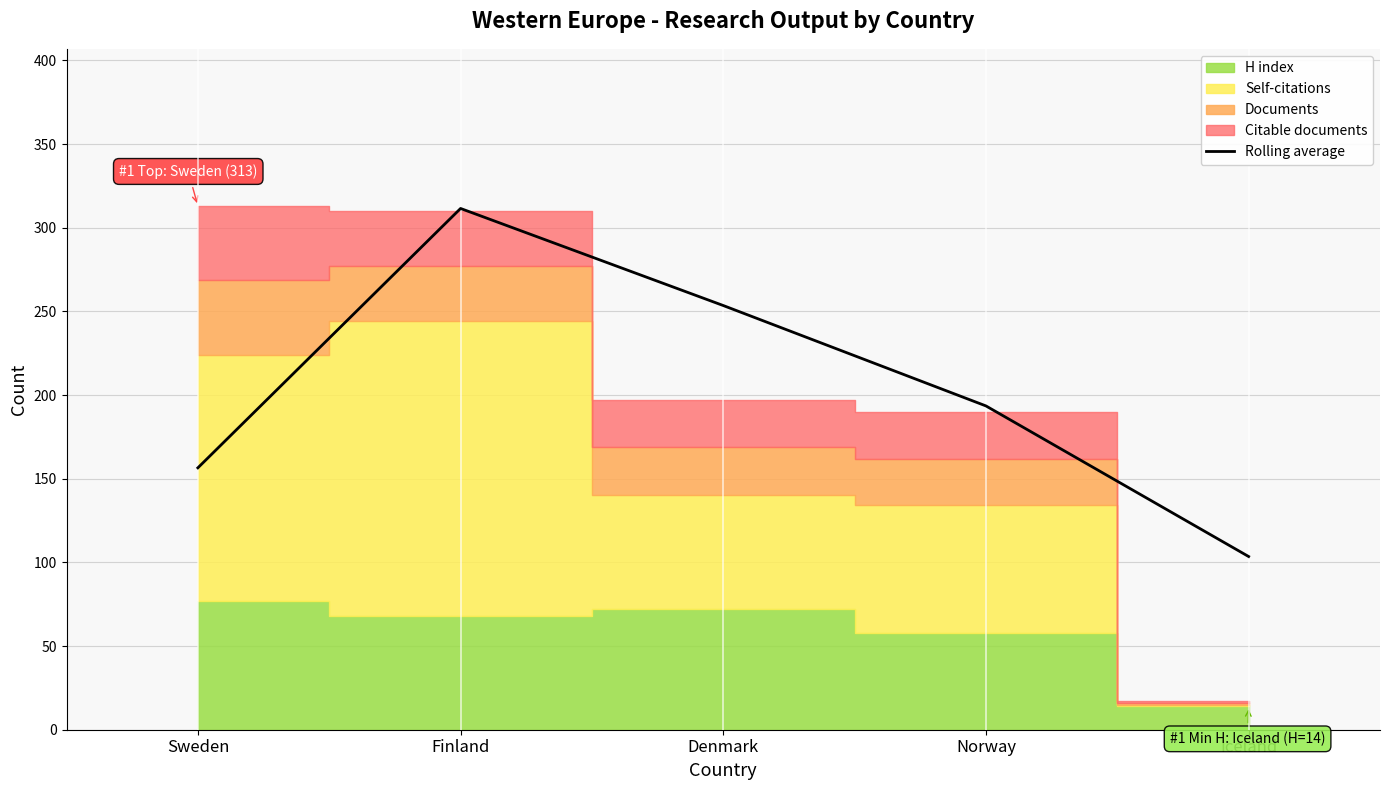

Rank the categories by value from lowest to highest.

Iceland, Sweden, Norway, Denmark, Finland